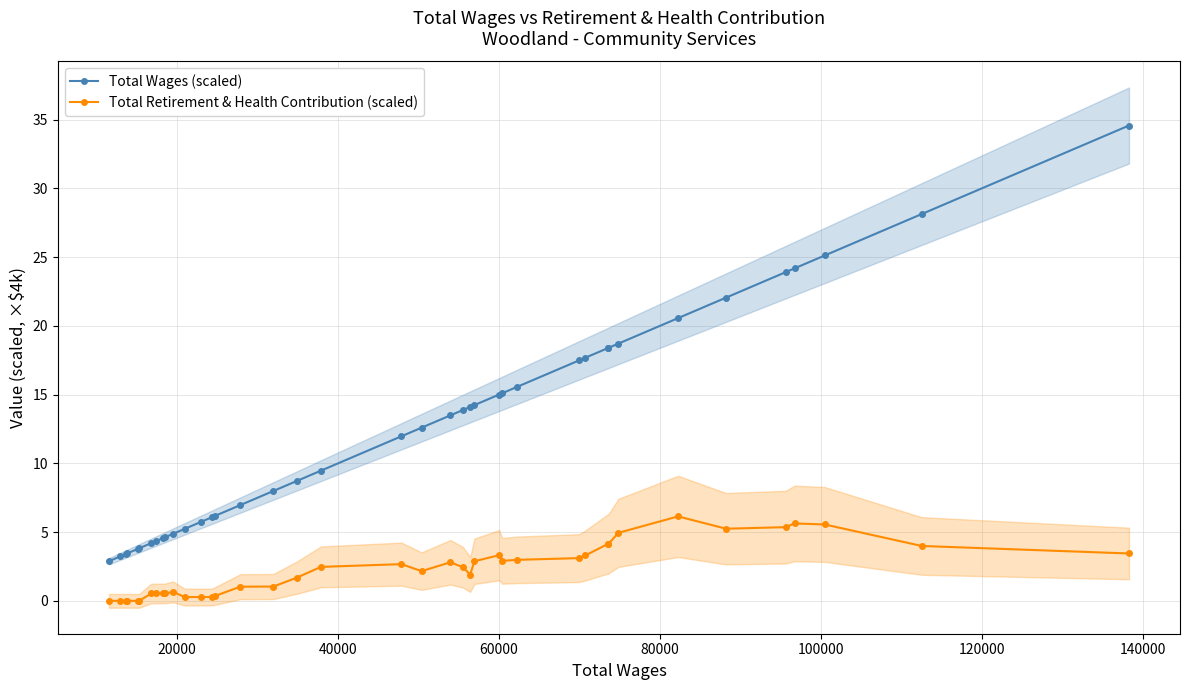

What is the maximum value for Total Wages (scaled)?

34.6